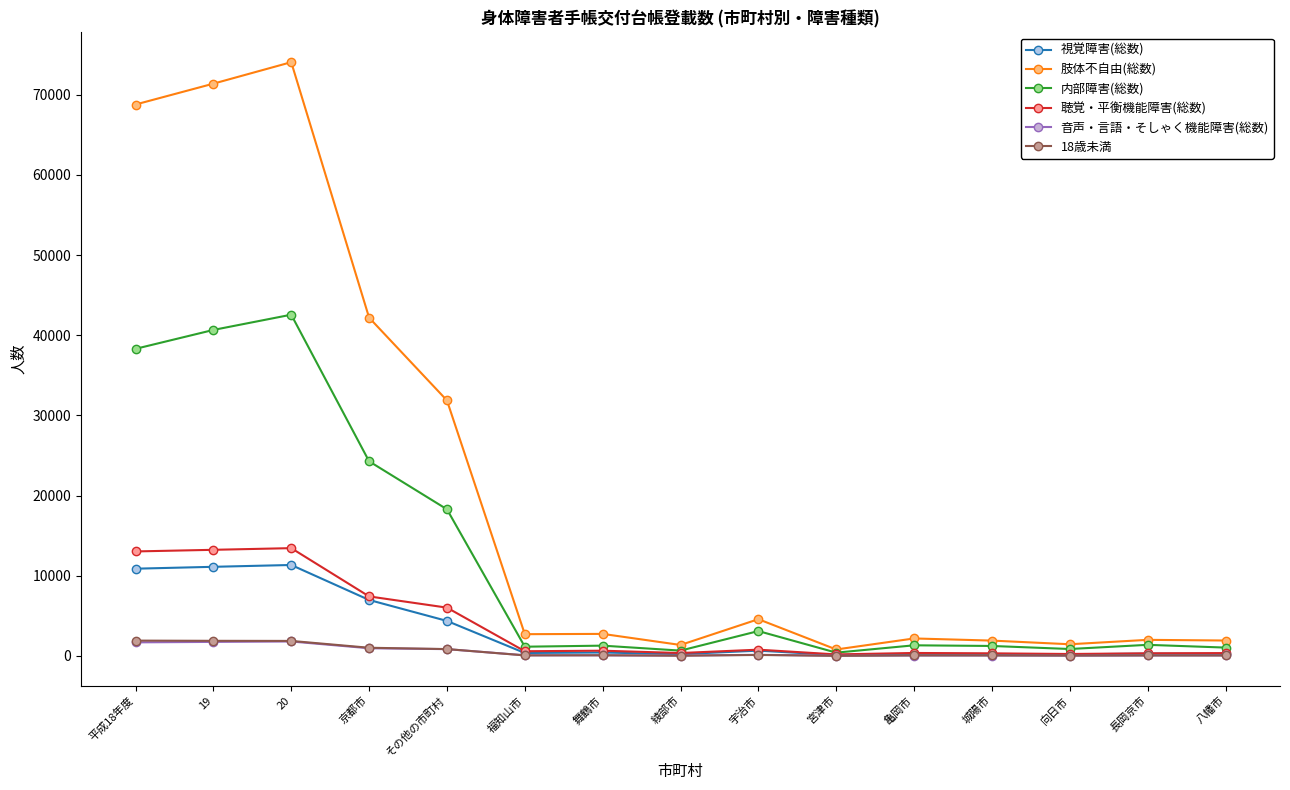

What is the sum of the 視覚障害(総数) values at 綾部市 and その他の市町村?

4582